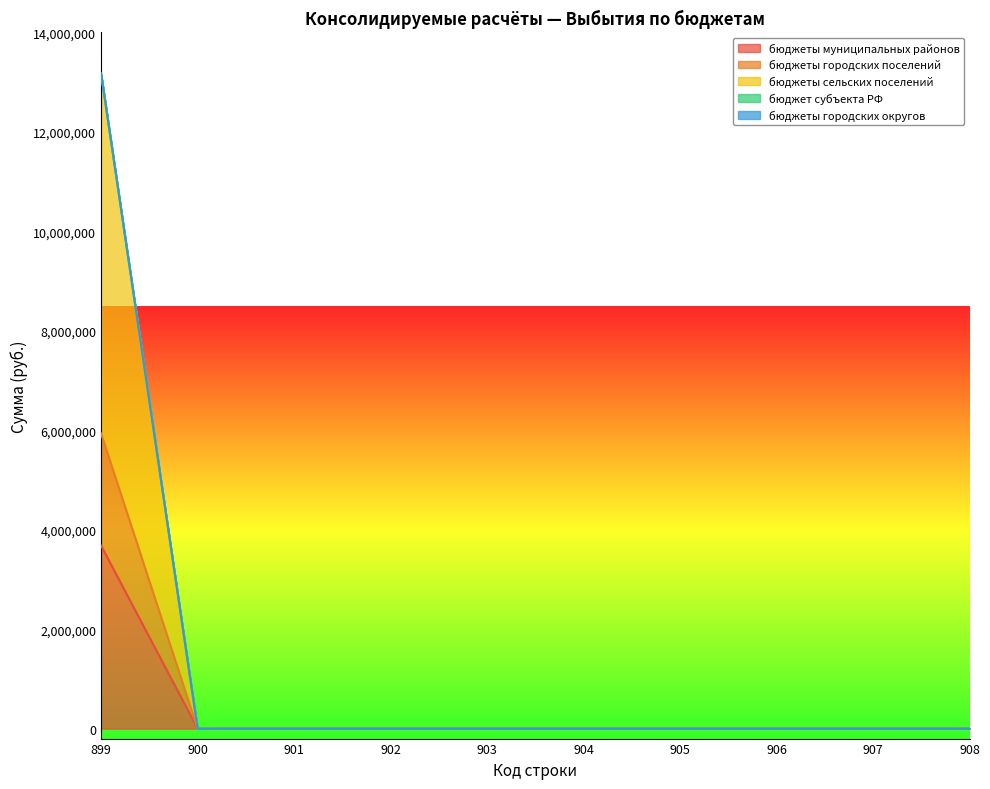

At which label is бюджеты городских поселений closest to 1839073?

900